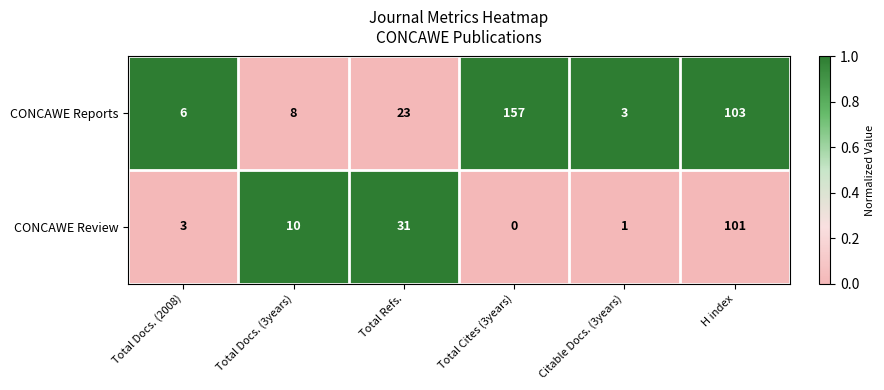

At which category is the sum across all series the highest?

H index